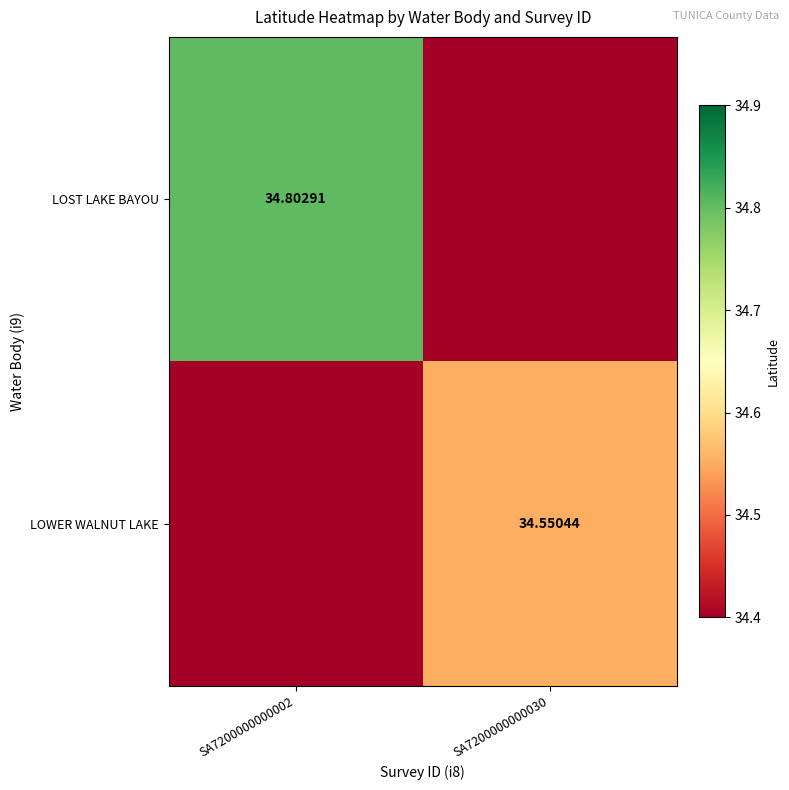

True or false: LOST LAKE BAYOU has a value of 53.4 at SA7200000000030.

False